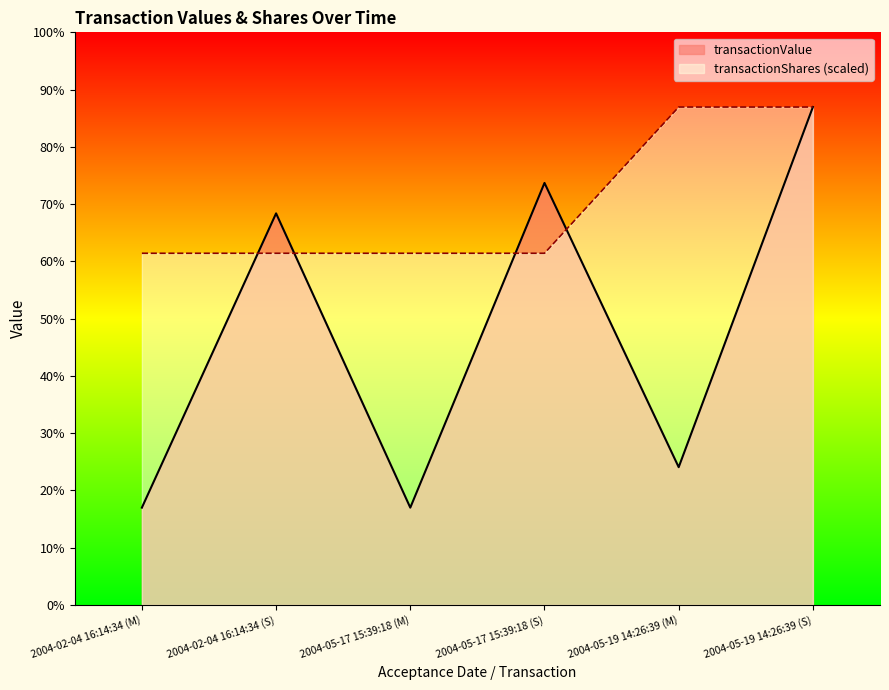

What is the difference between the highest and lowest values at 2004-05-17 15:39:18 (S)?

15249.8